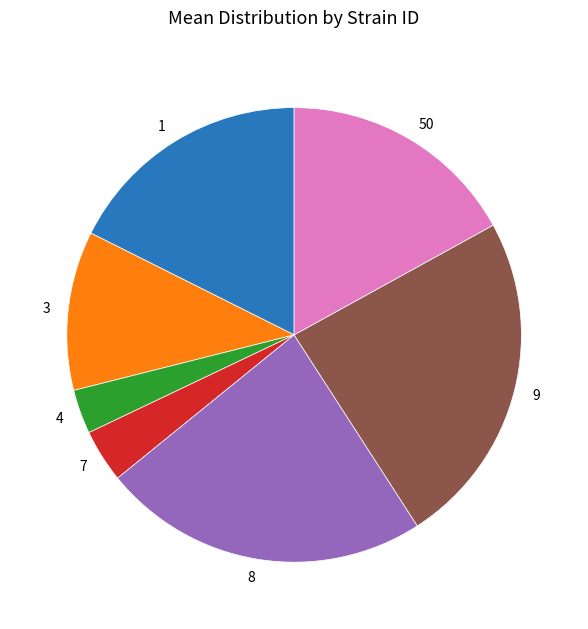

Combined, do 3 and 8 account for over 50%?

No